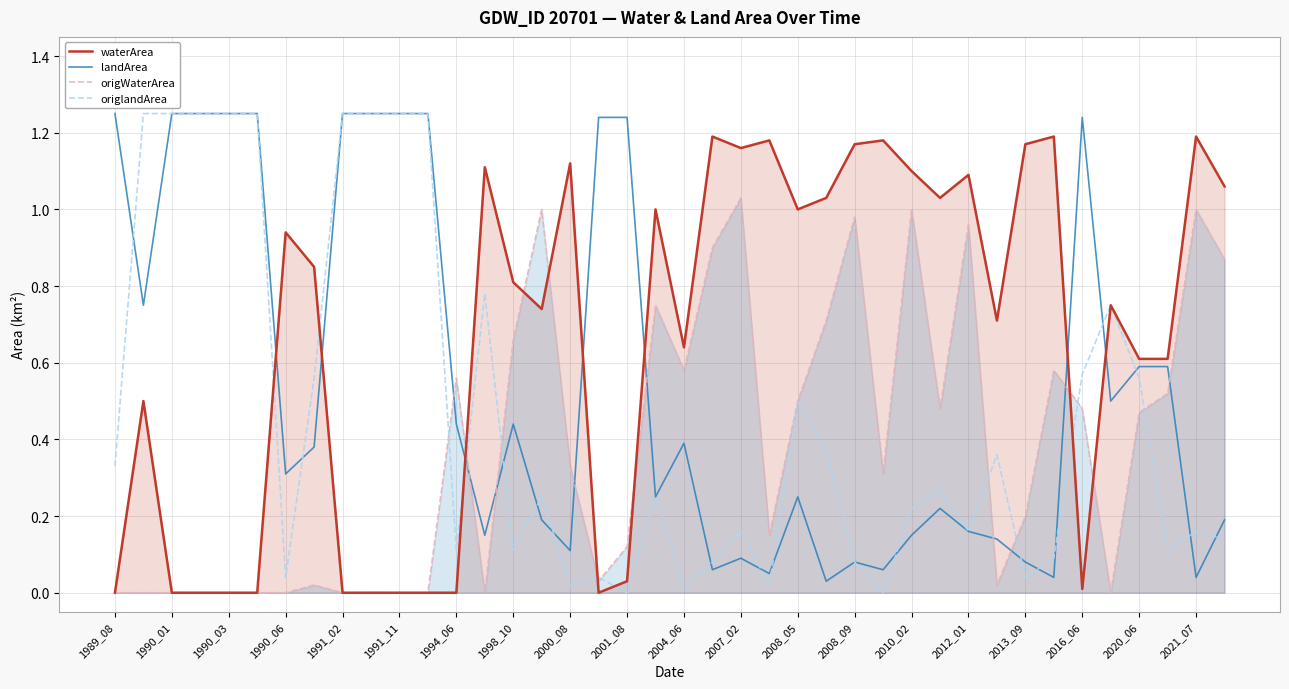

True or false: landArea has a value of 0.0 at 25.

False